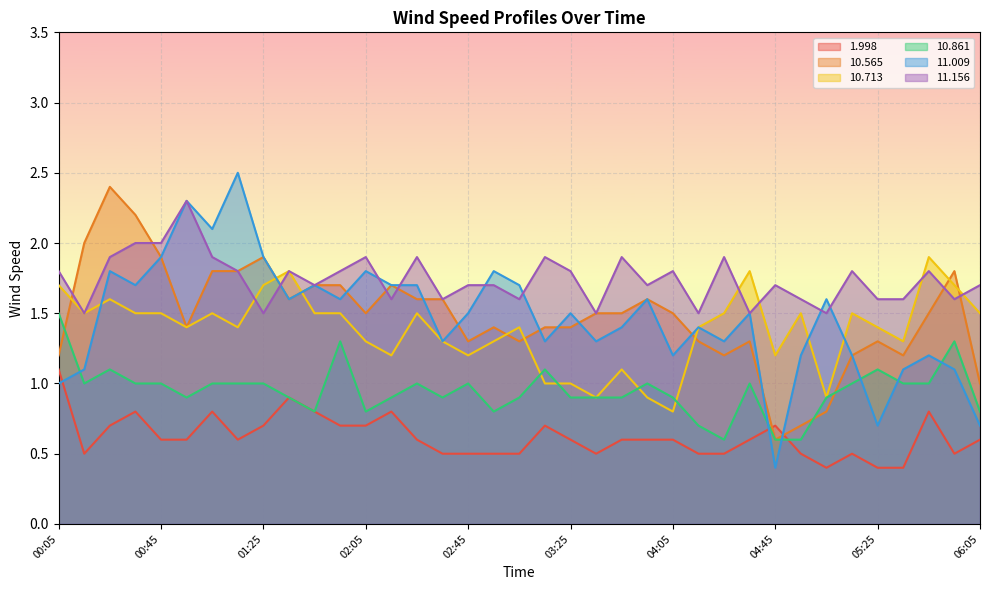

Where is  11.009 nearest to the value 1?

00:05